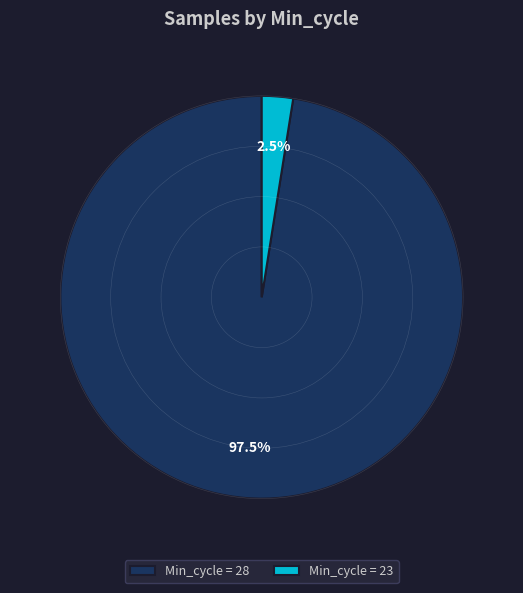

To the nearest percent, what is the average slice percentage?

50%